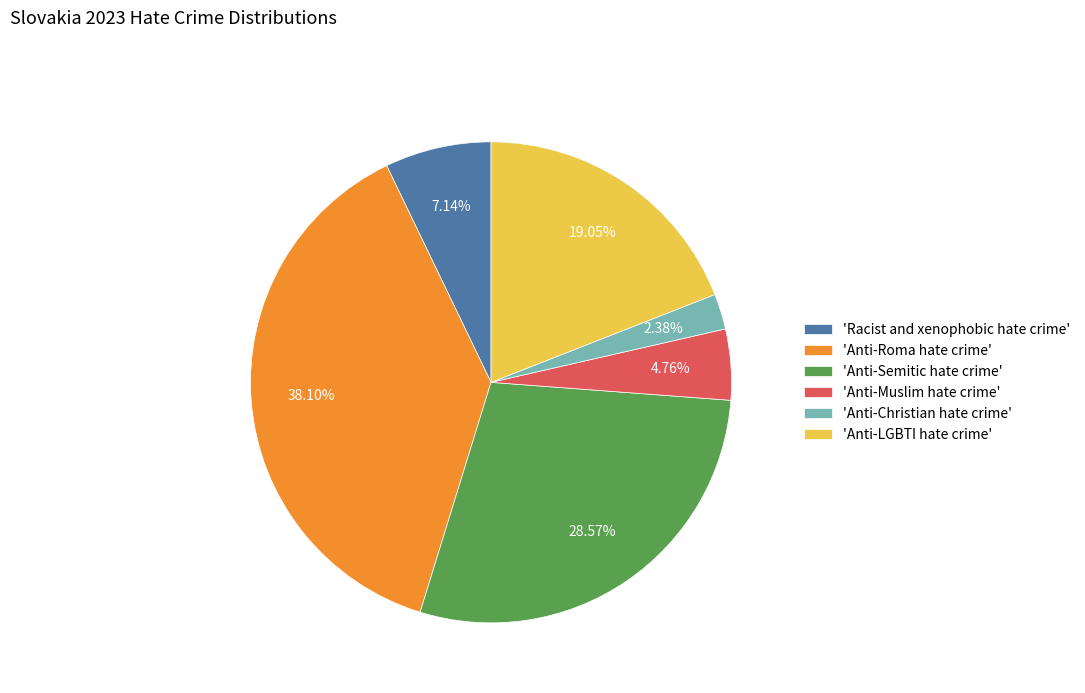

Approximately how many times larger is the value at 'Anti-Roma hate crime' compared to 'Anti-Semitic hate crime'?

1.3